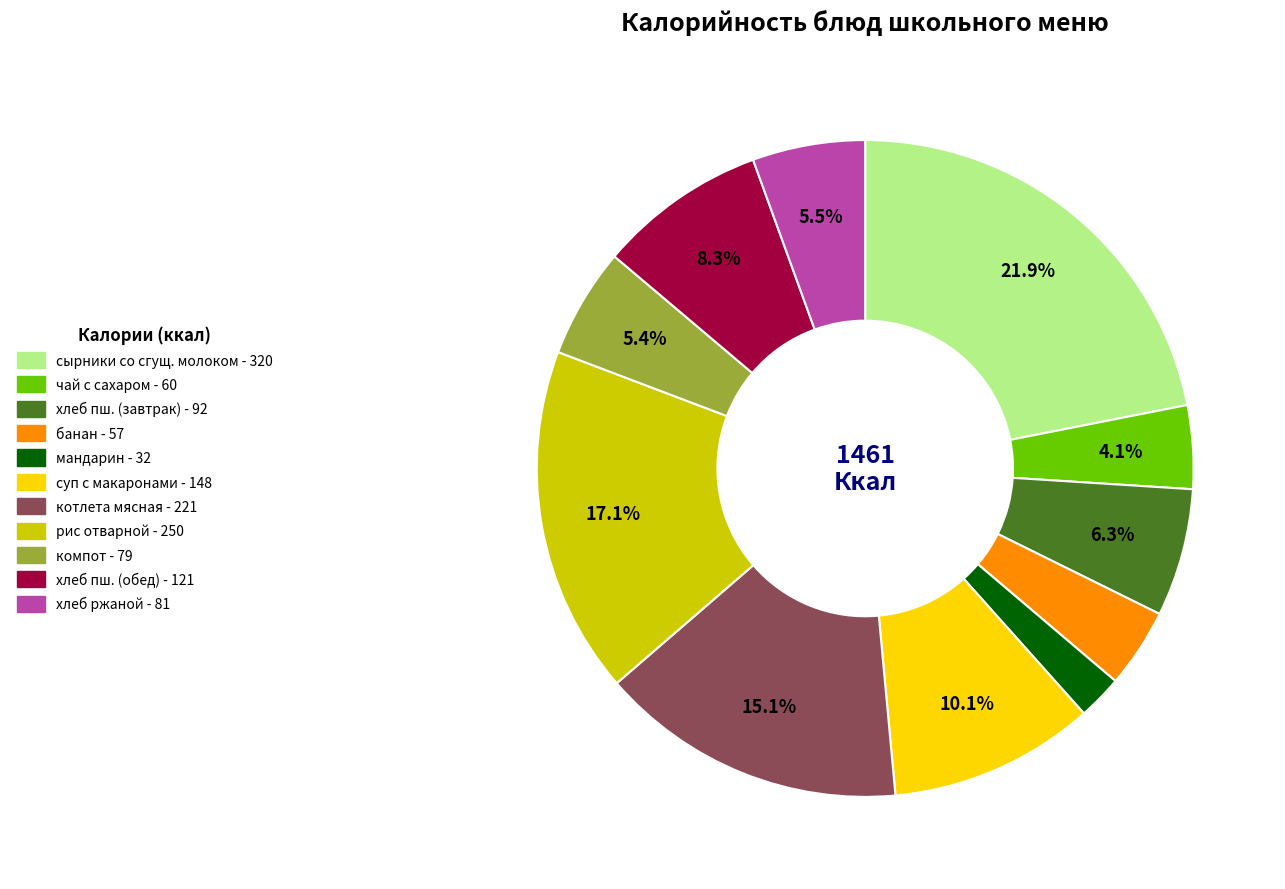

Between хлеб пш. (обед) - 121 and чай с сахаром - 60, which is larger?

хлеб пш. (обед) - 121